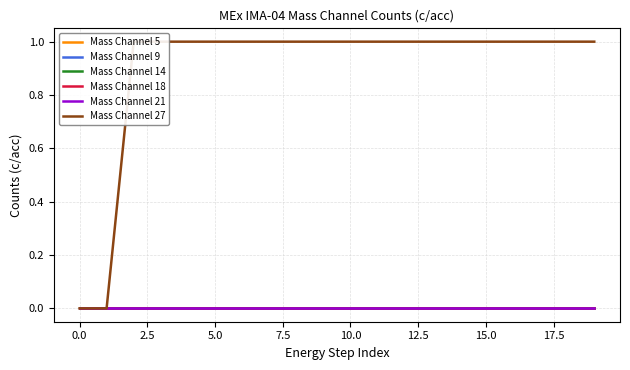

True or false: Mass Channel 27 and Mass Channel 14 cross at least once.

False